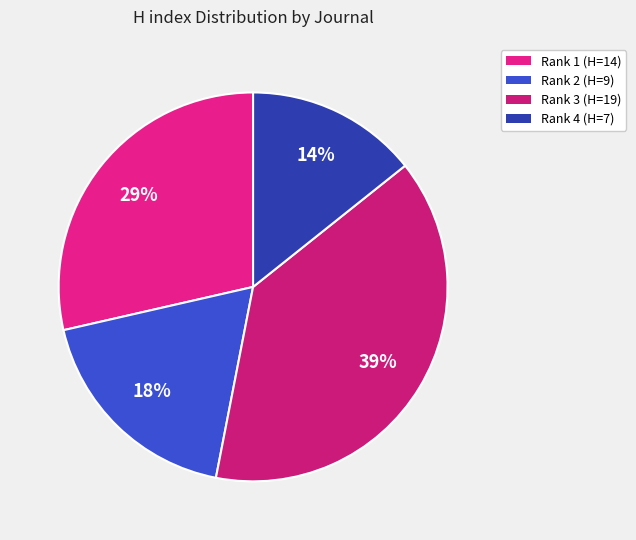

How many slices are in this pie chart?

4